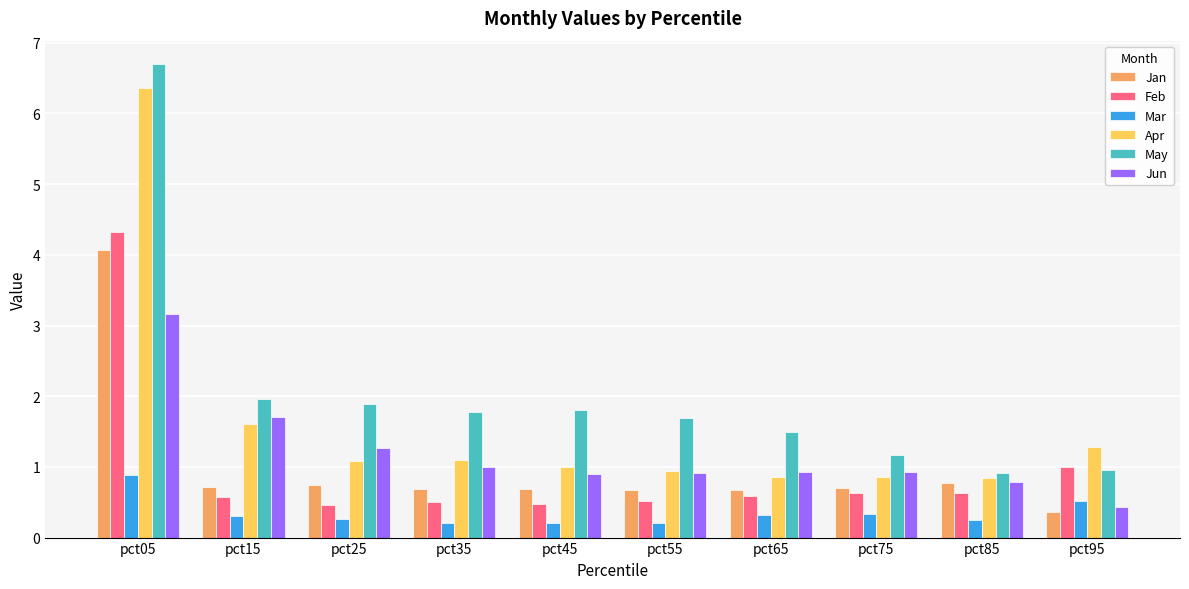

How many groups of bars are there?

10